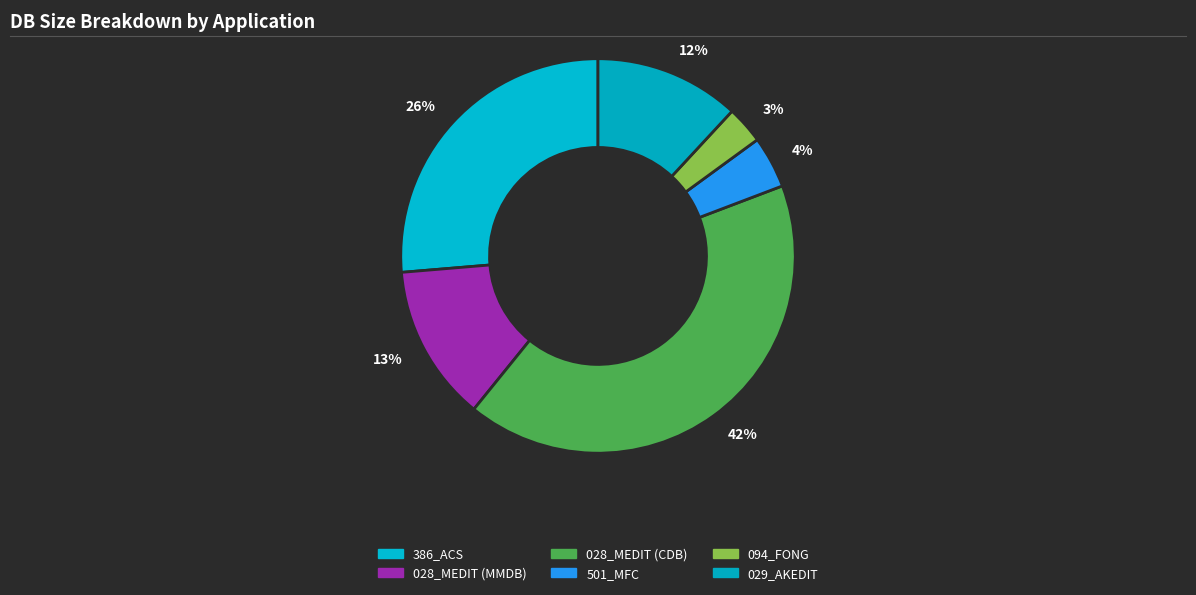

What percentage is the 3% slice, to the nearest percent?

3%